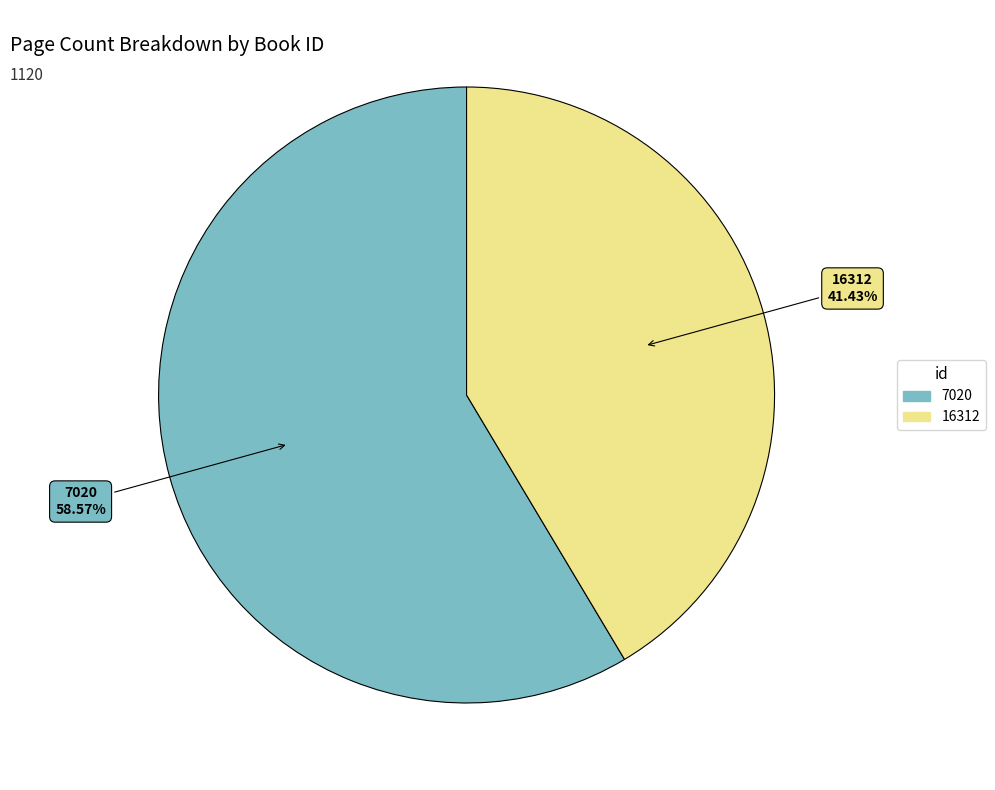

To the nearest percent, what is the combined percentage of 16312 and 7020?

100%